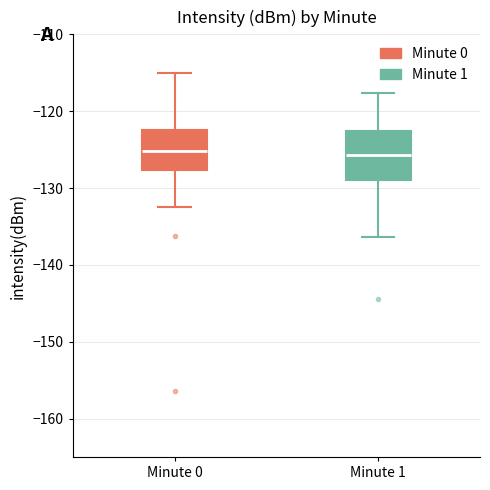

Where is the lower edge of the box for Minute 0 on the y-axis? The values are not printed on the chart, so give them approximately, as read against the axis.

-128